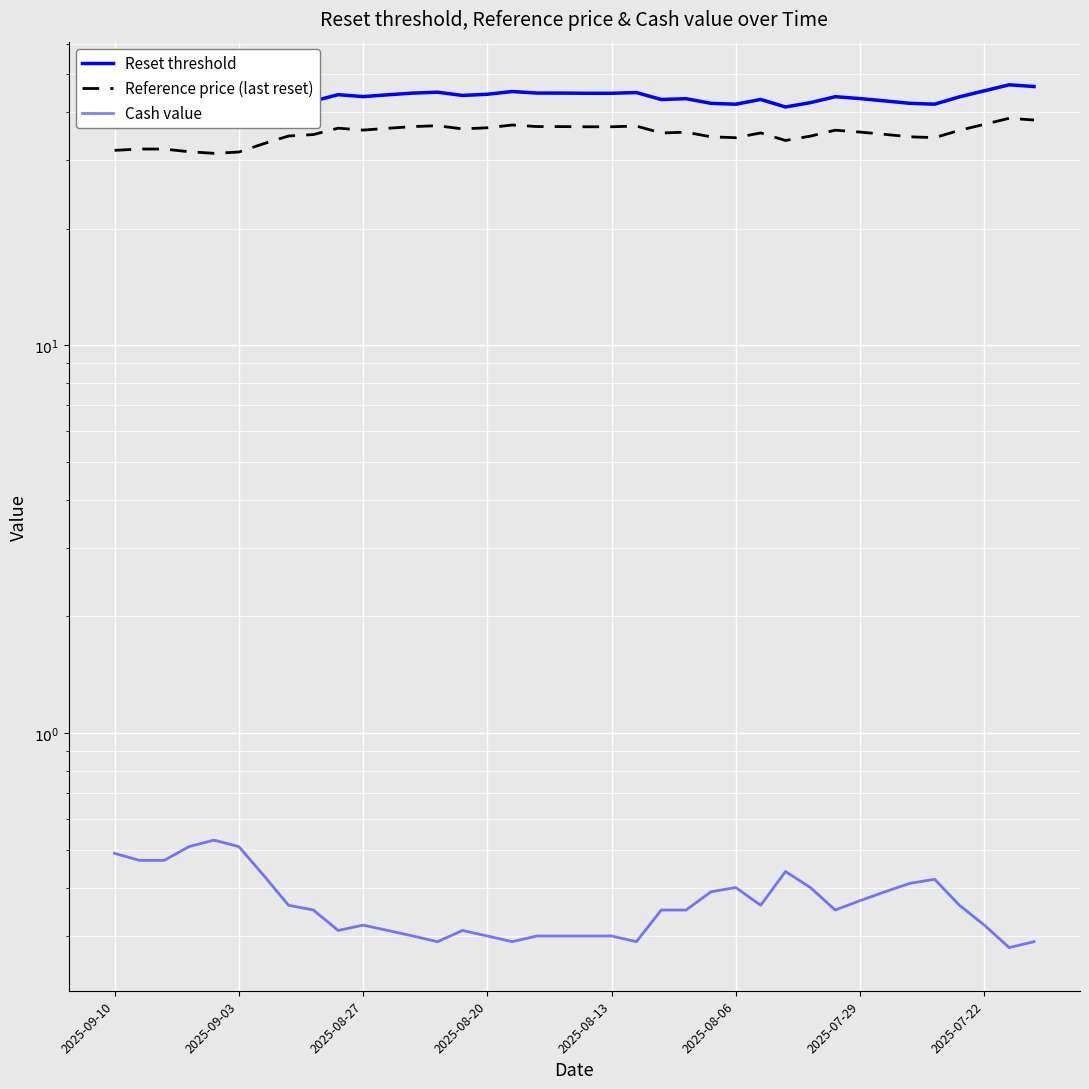

Read the Reset threshold value at 2025-08-27.

43.8